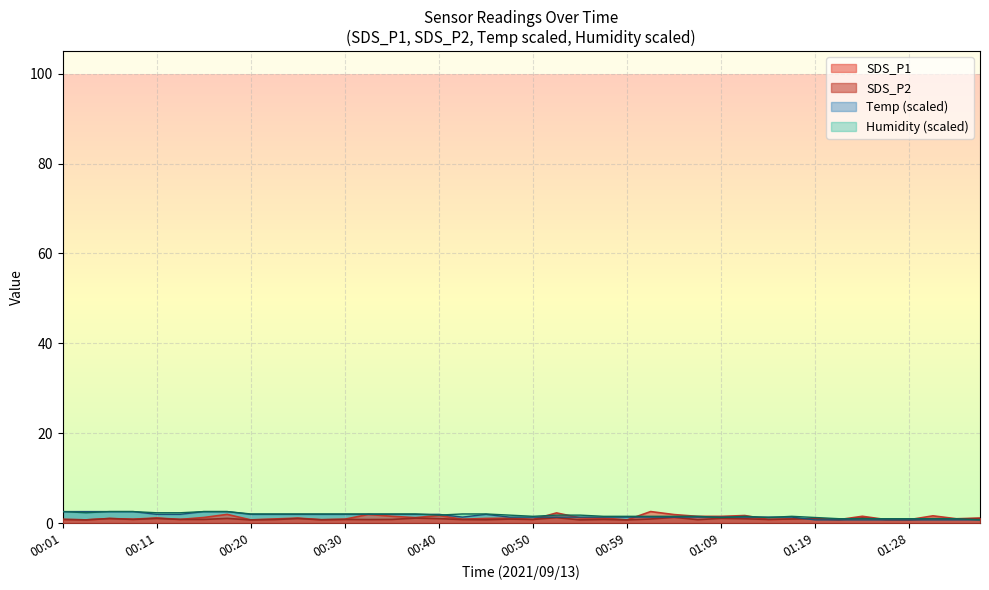

What is the maximum value for Humidity?

2.5